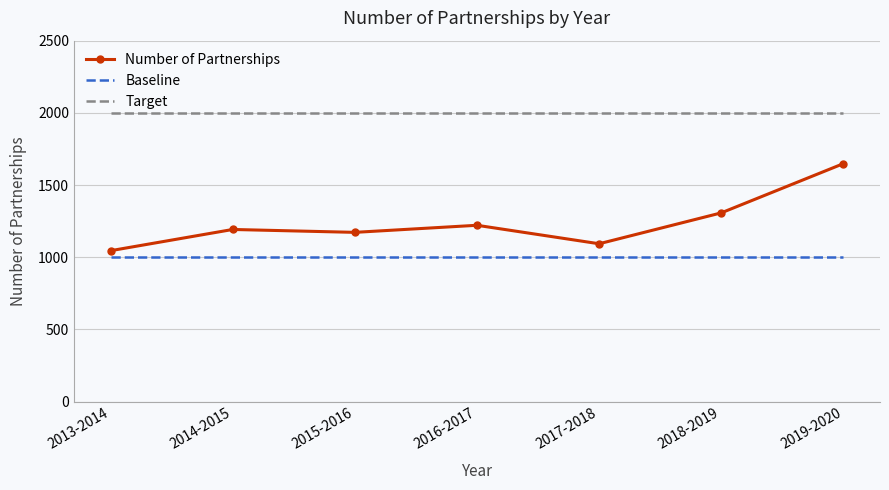

What is the sum of the Number of Partnerships values at 2018-2019 and 2019-2020?

2955